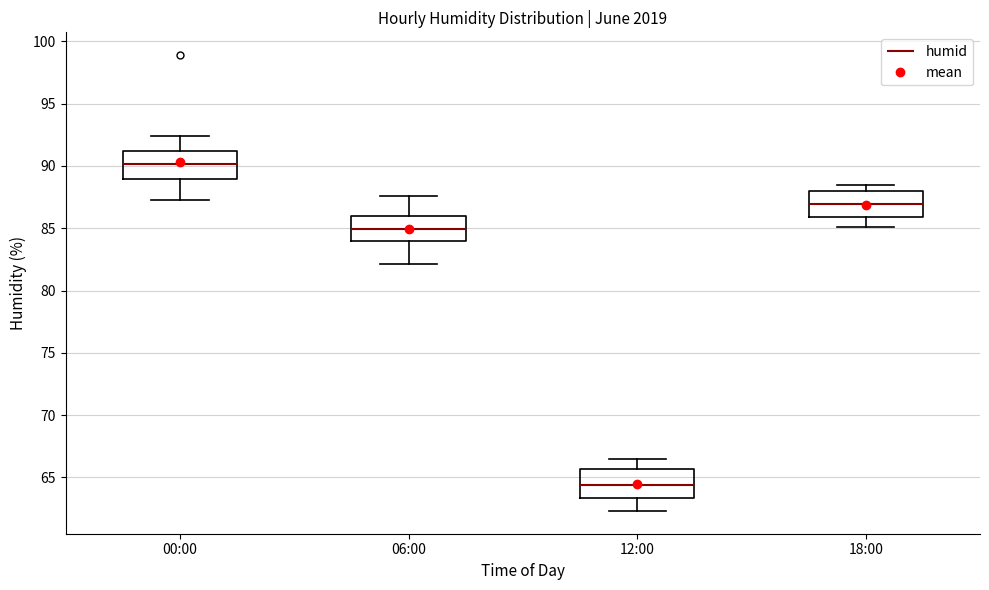

Which box has the lowest median line?

12:00